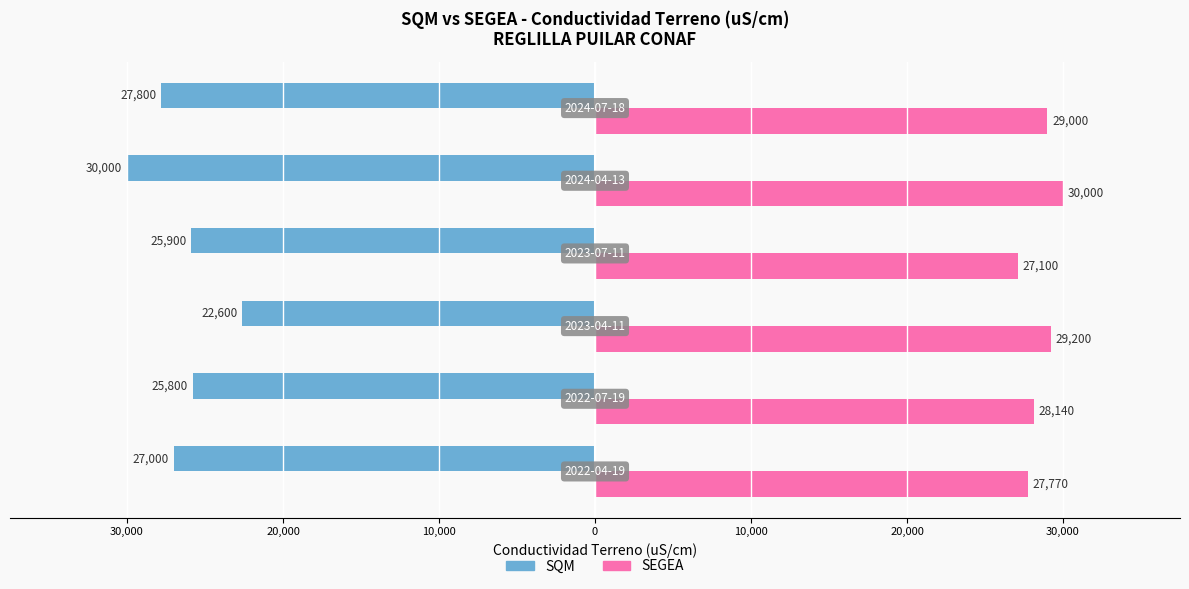

What are all the series names shown in the legend?

SQM, SEGEA